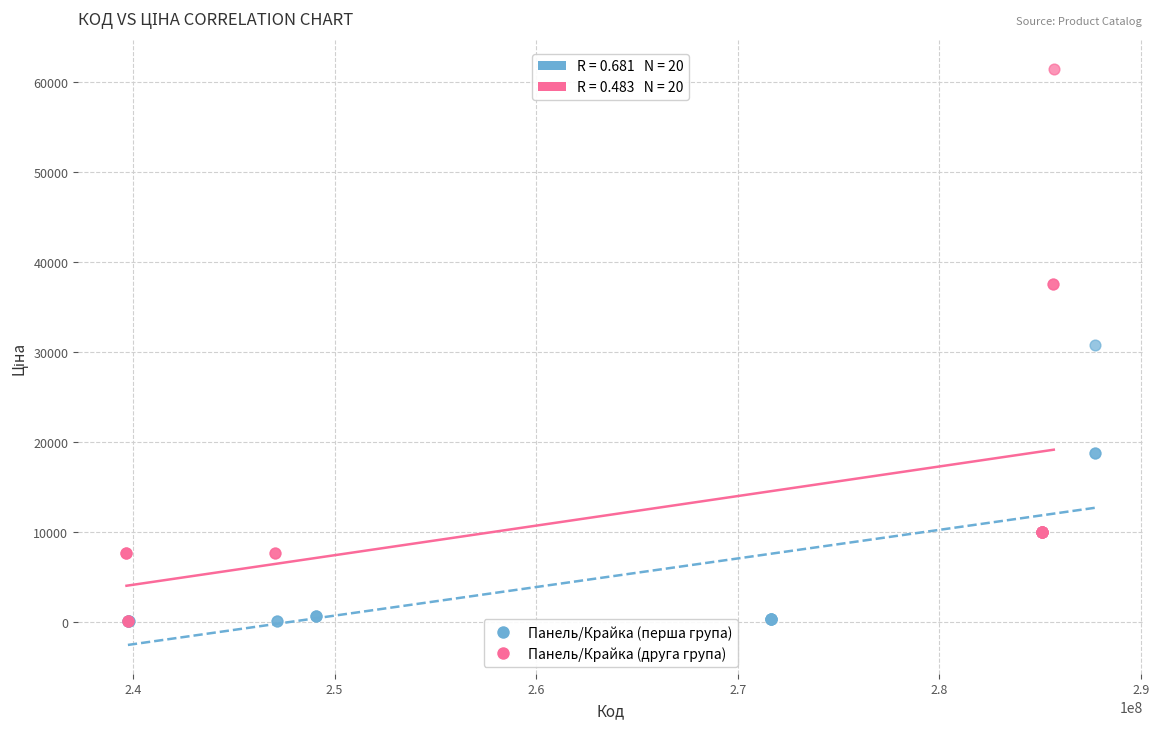

Which series contains the highest Y value?

Панель/Крайка (друга група)